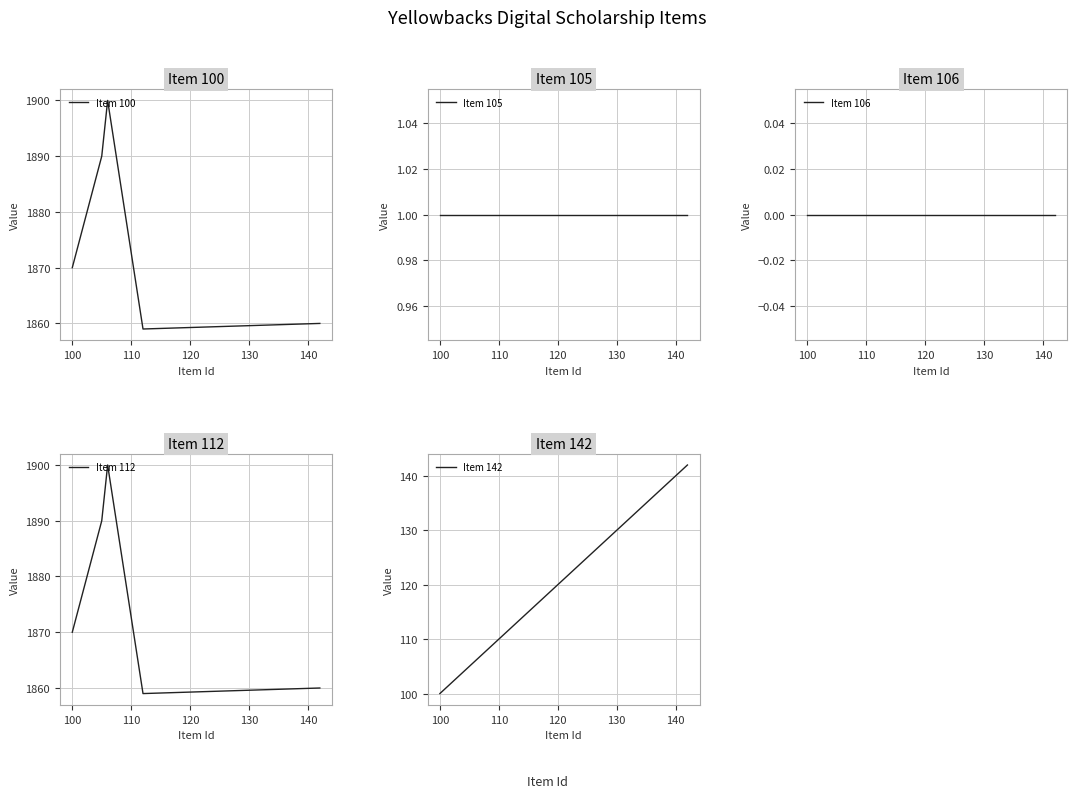

What is the value of the Item 142 point at the 1st from the left?

100